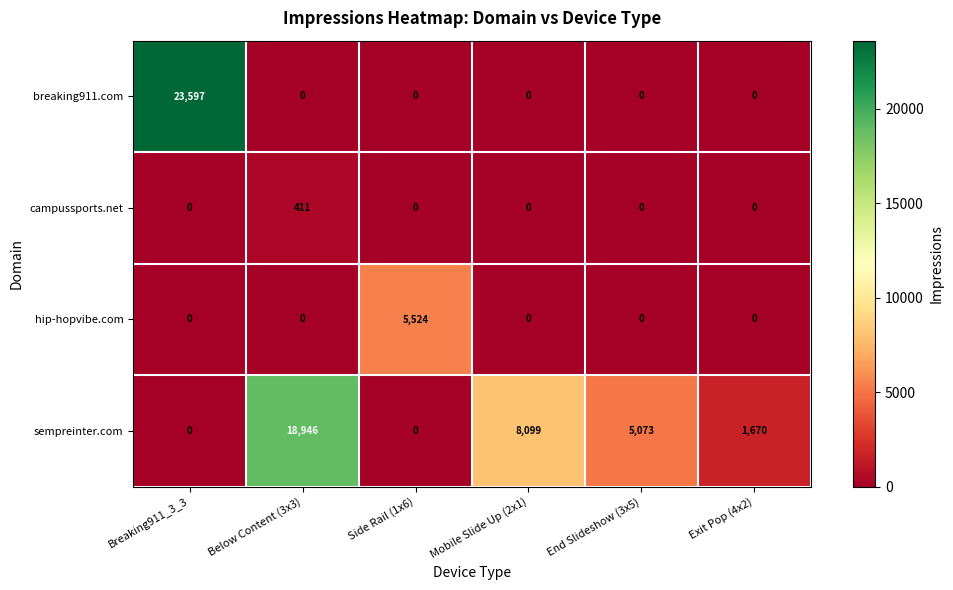

List the series in order of their overall mean, highest first.

sempreinter.com, breaking911.com, hip-hopvibe.com, campussports.net